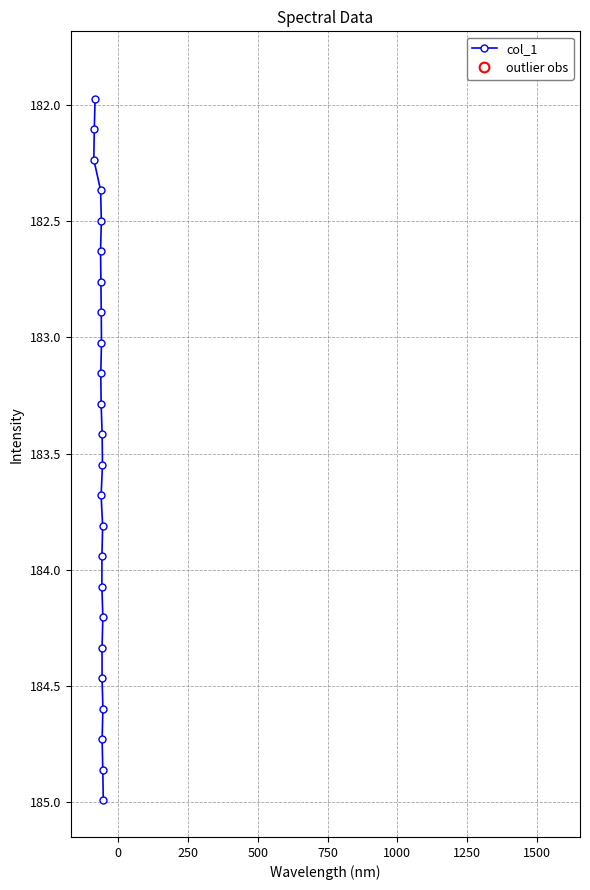

What is the value of the col_1 point at the 2nd from the left?

182.1